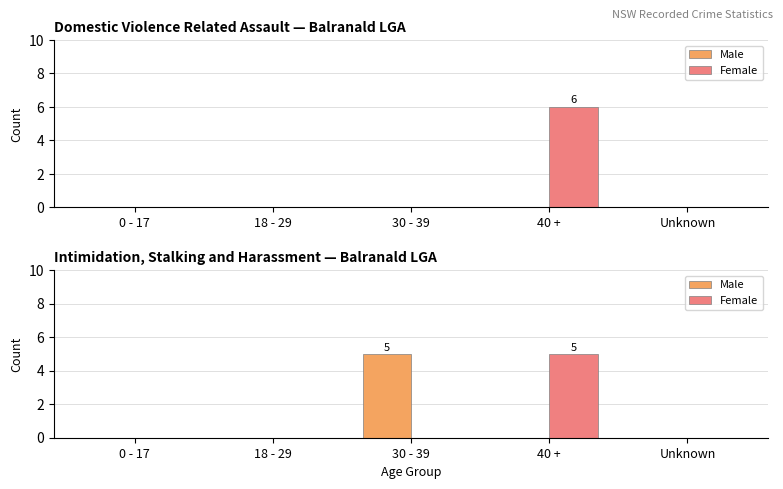

At which category is the sum across all series the highest?

30 - 39